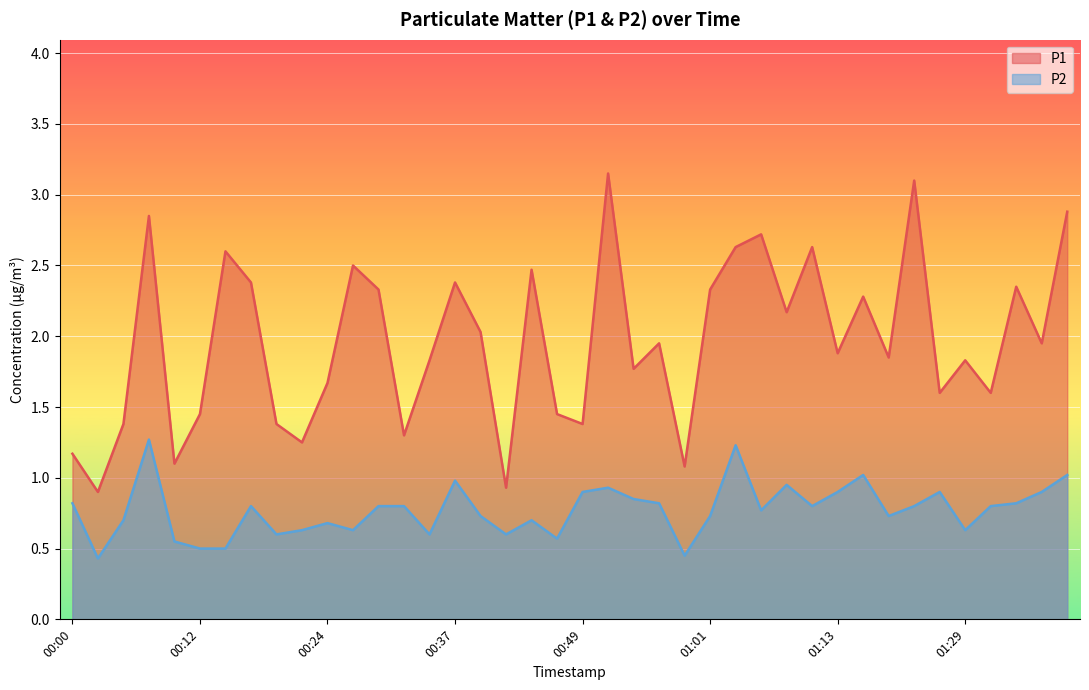

True or false: P2 has more than 2 points higher than both neighbors.

True